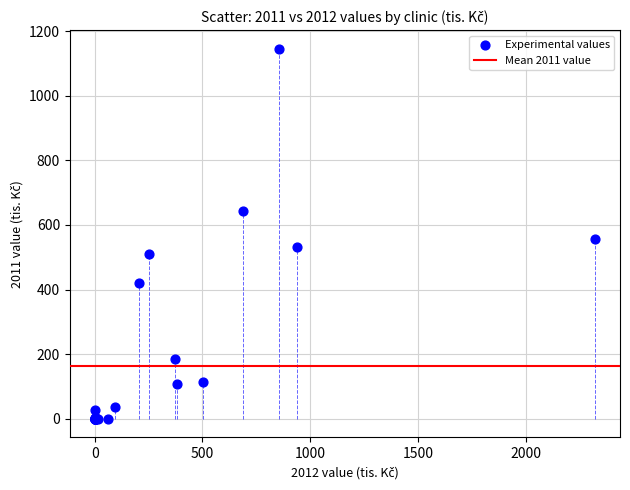

What Y value in the scatter plot is closest to 572?

555